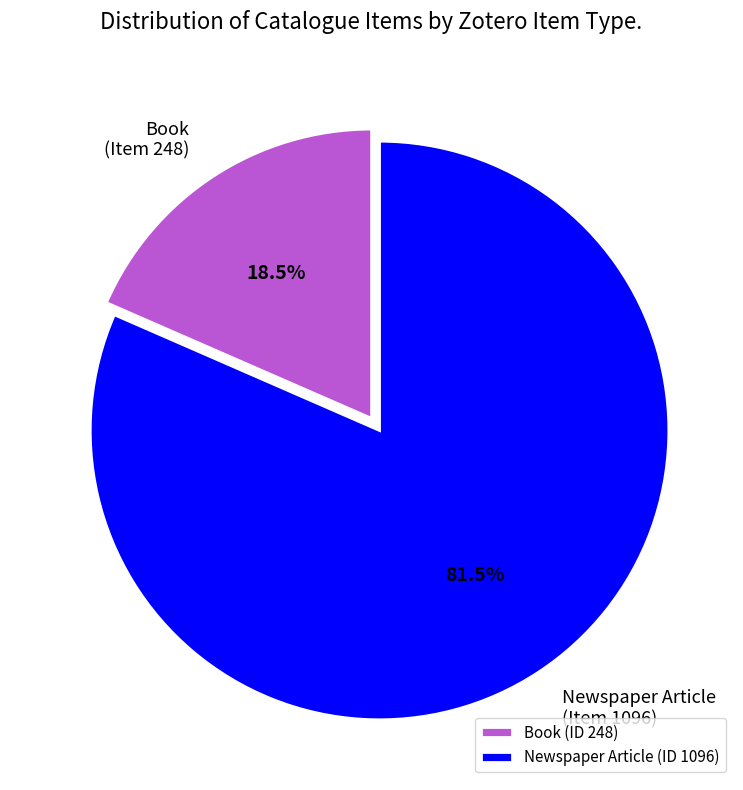

Approximately how many times larger is the value at Newspaper Article (Item 1096) compared to Book (Item 248)?

4.4